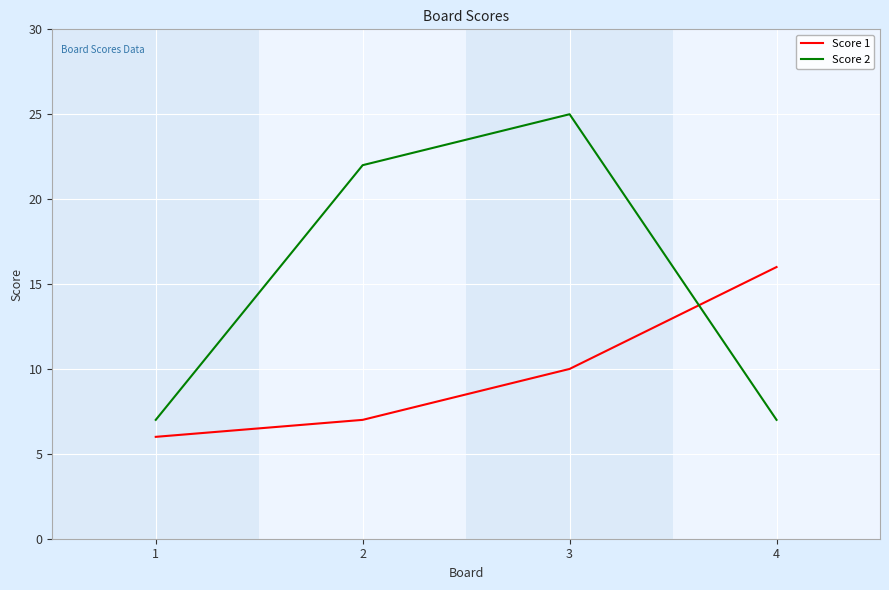

The Score 2 series shows 7 at 1. True or false?

True